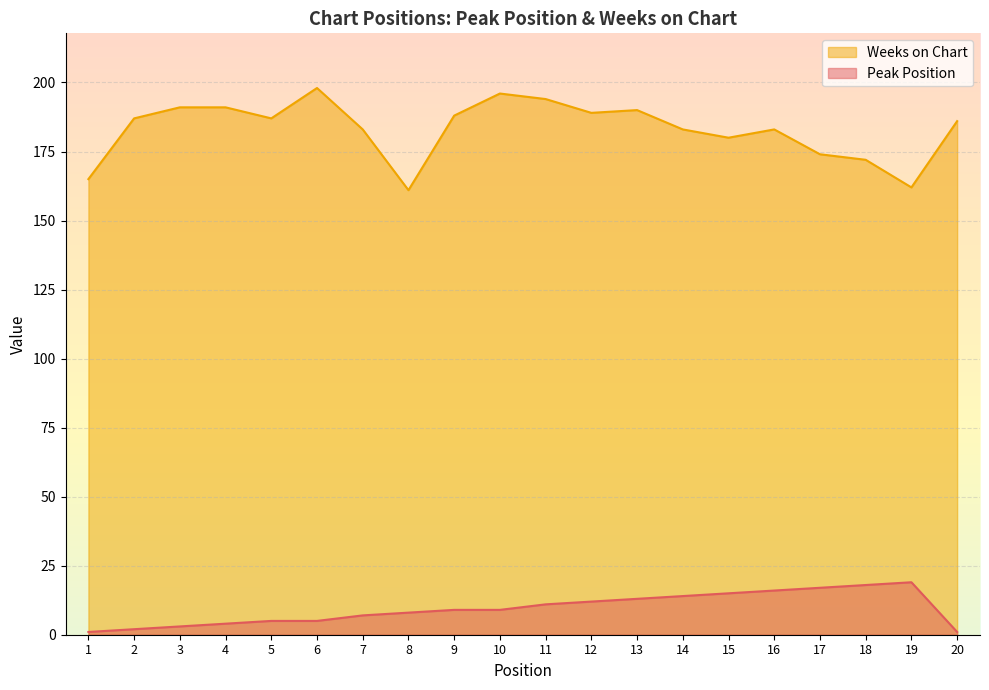

True or false: Peak Position and Weeks on Chart cross at least once.

False